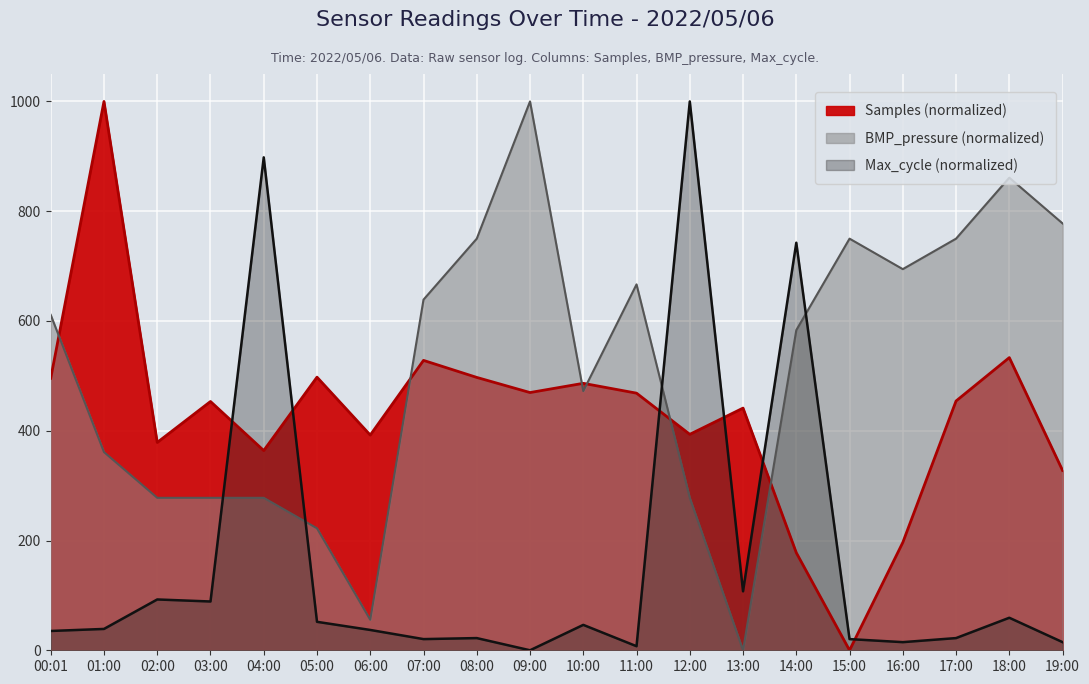

What are all the series names shown in the legend?

Samples, BMP_pressure, Max_cycle